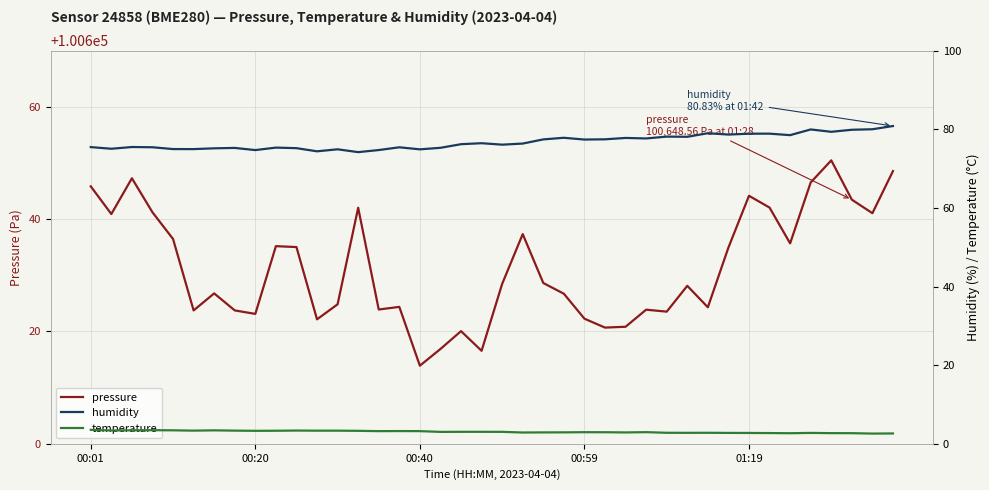

Where is the first local minimum for temperature?

00:20